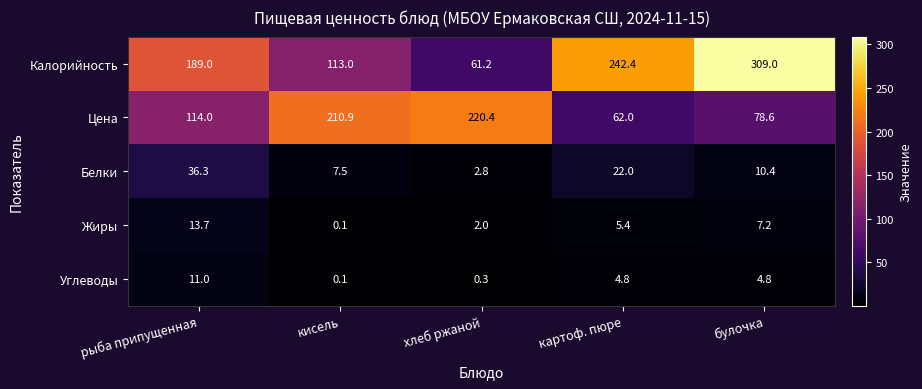

Which series has the largest range (max minus min)?

Калорийность